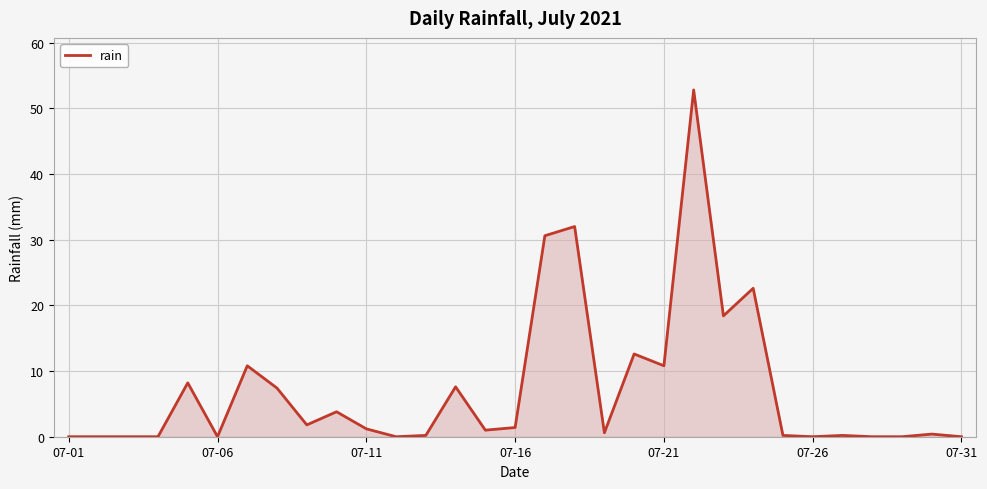

Does the chart display data point markers on the line(s)?

No